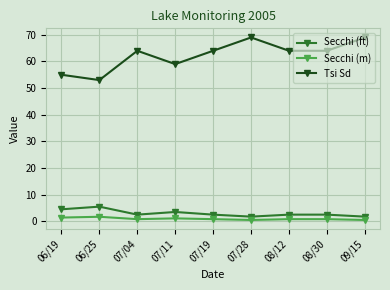

List the series in order of their peak value, lowest first.

Secchi (m), Secchi (ft), Tsi Sd